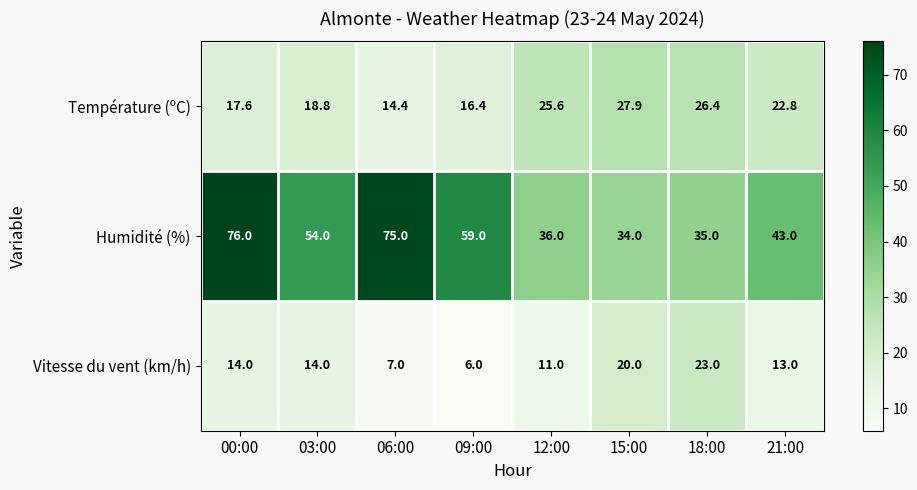

Where is Température (ºC) nearest to the value 21?

21:00